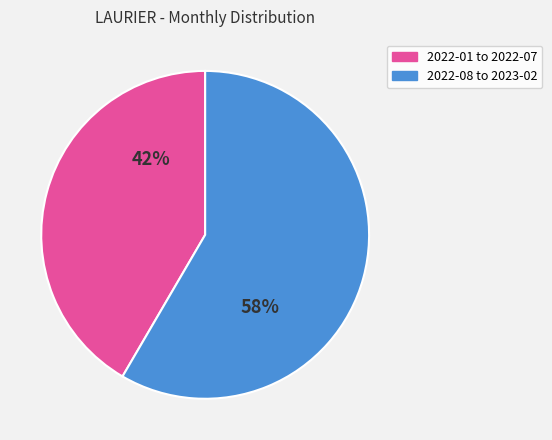

Does any single category account for the majority?

Yes